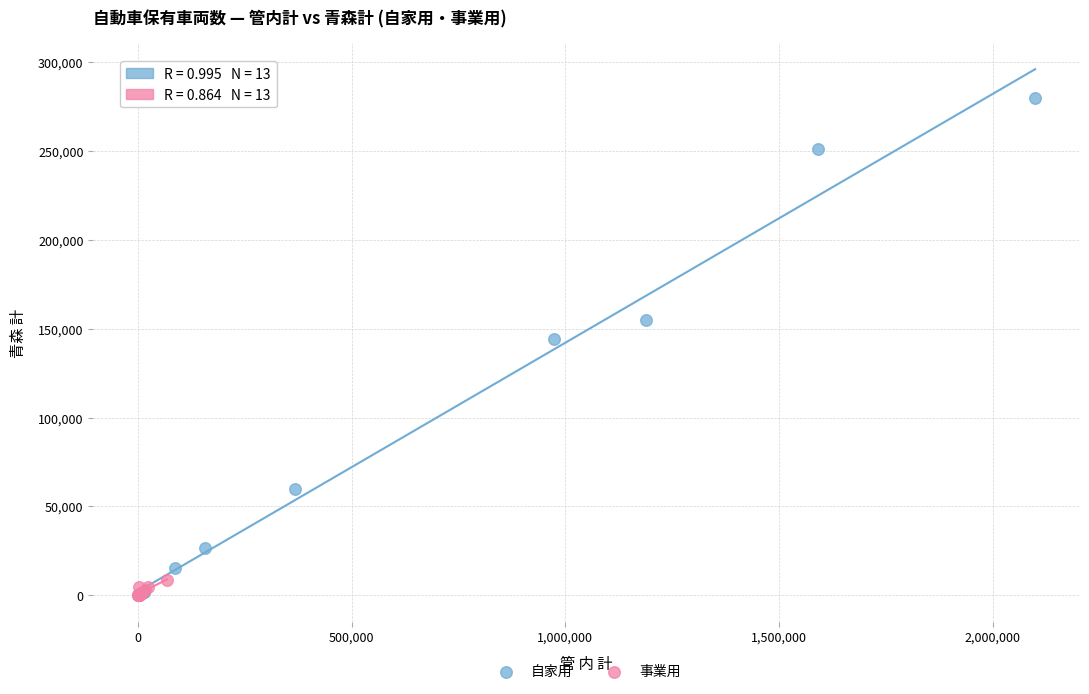

Which series has the largest Y range (max minus min)?

自家用